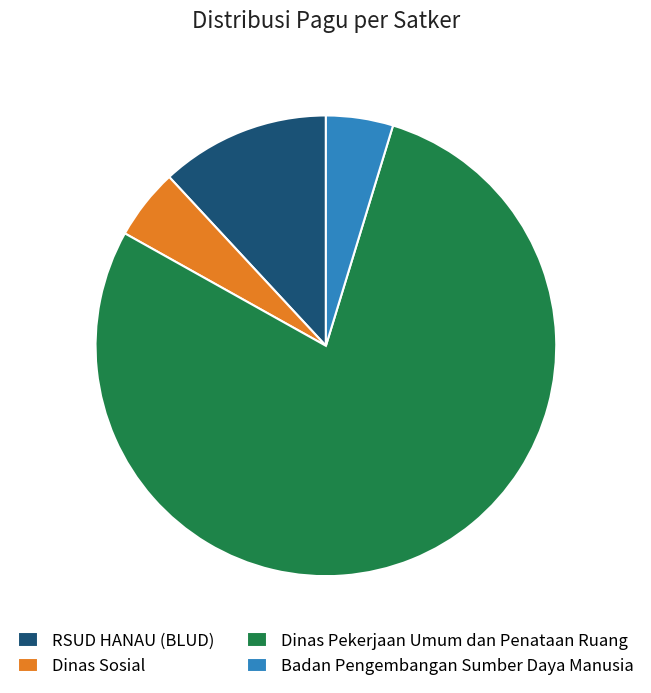

Which has a higher value, Dinas Sosial or RSUD HANAU (BLUD)?

RSUD HANAU (BLUD)